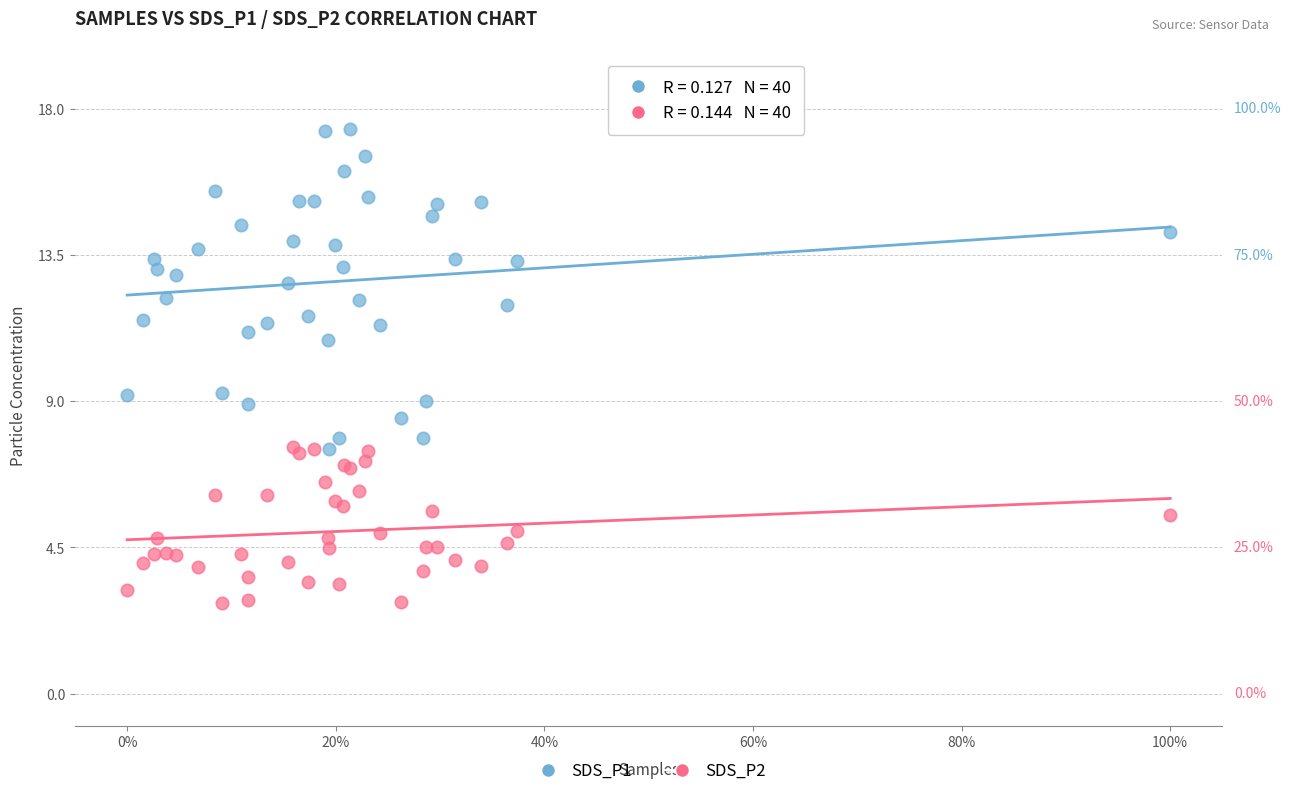

Which series has the largest Y range (max minus min)?

SDS_P1